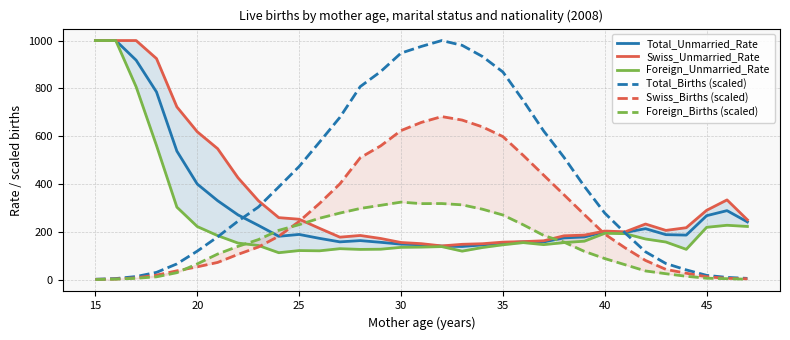

Rank the series by their maximum value, from highest to lowest.

Total_Births (scaled), Total_Unmarried_Rate, Swiss_Unmarried_Rate, Foreign_Unmarried_Rate, Swiss_Births (scaled), Foreign_Births (scaled)